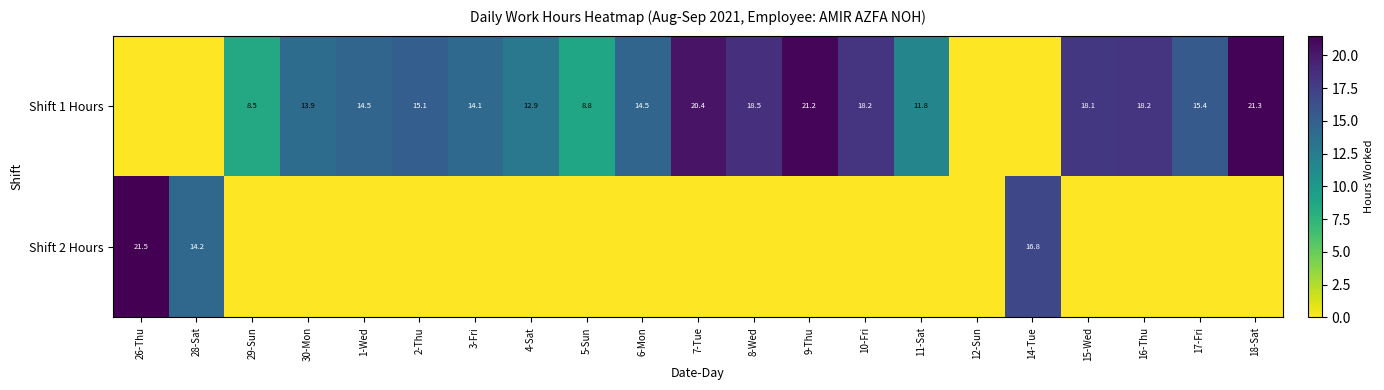

Which category has the lowest value across all series?

26-Thu